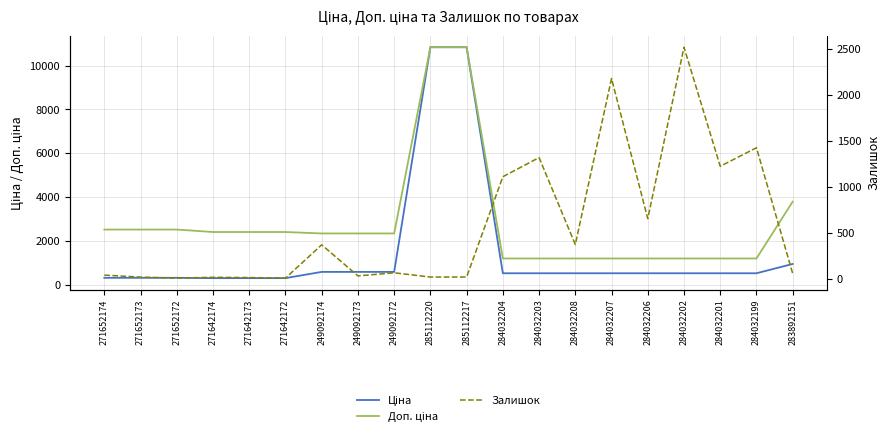

How many interior local peaks does the Залишок series have?

7